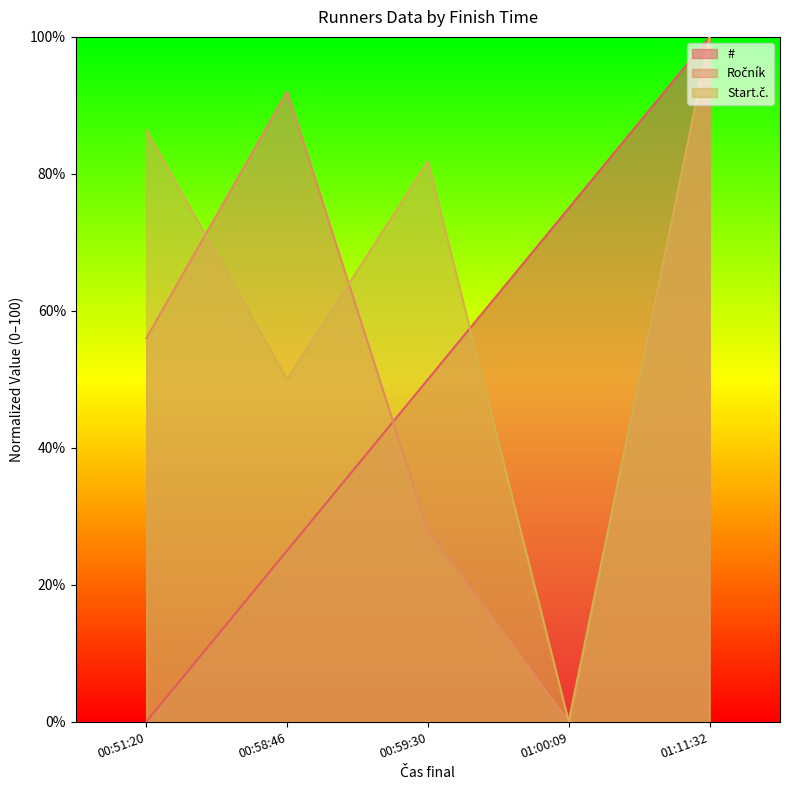

Between 01:00:09 and 01:11:32, which series saw the biggest shift?

Ročník